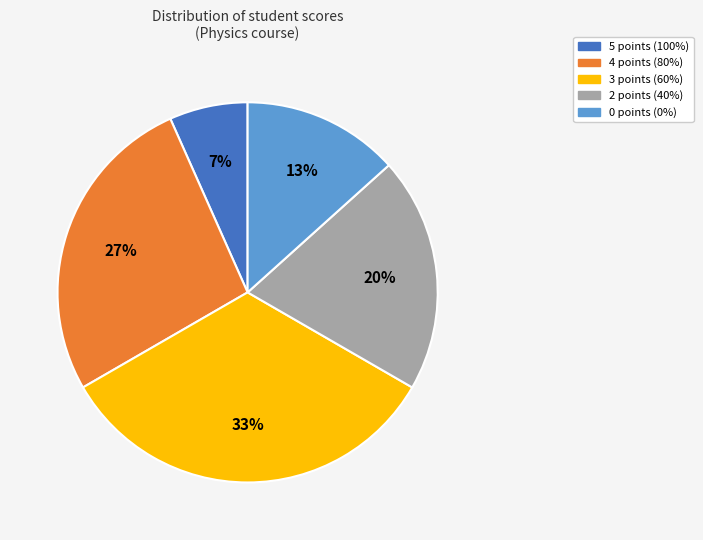

How many slices are in this pie chart?

5